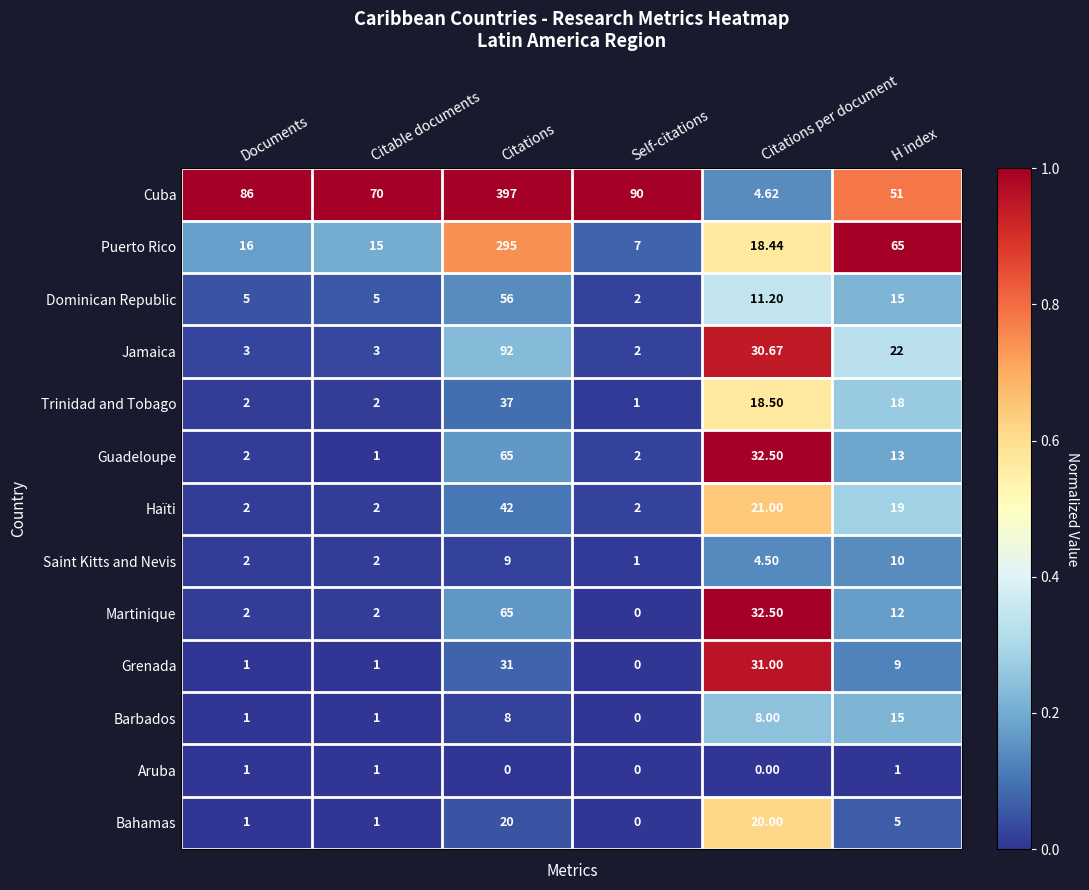

At which label is Grenada closest to 15?

H index